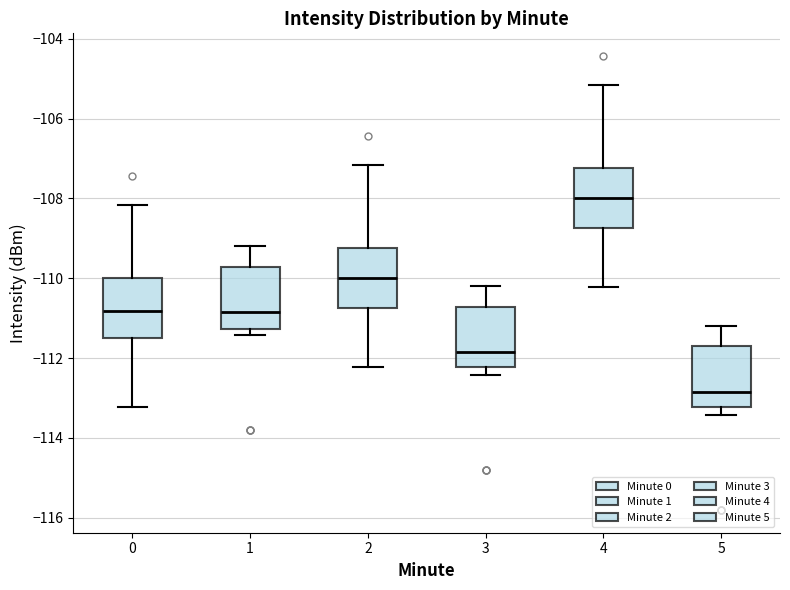

Which box's median line is the highest?

4